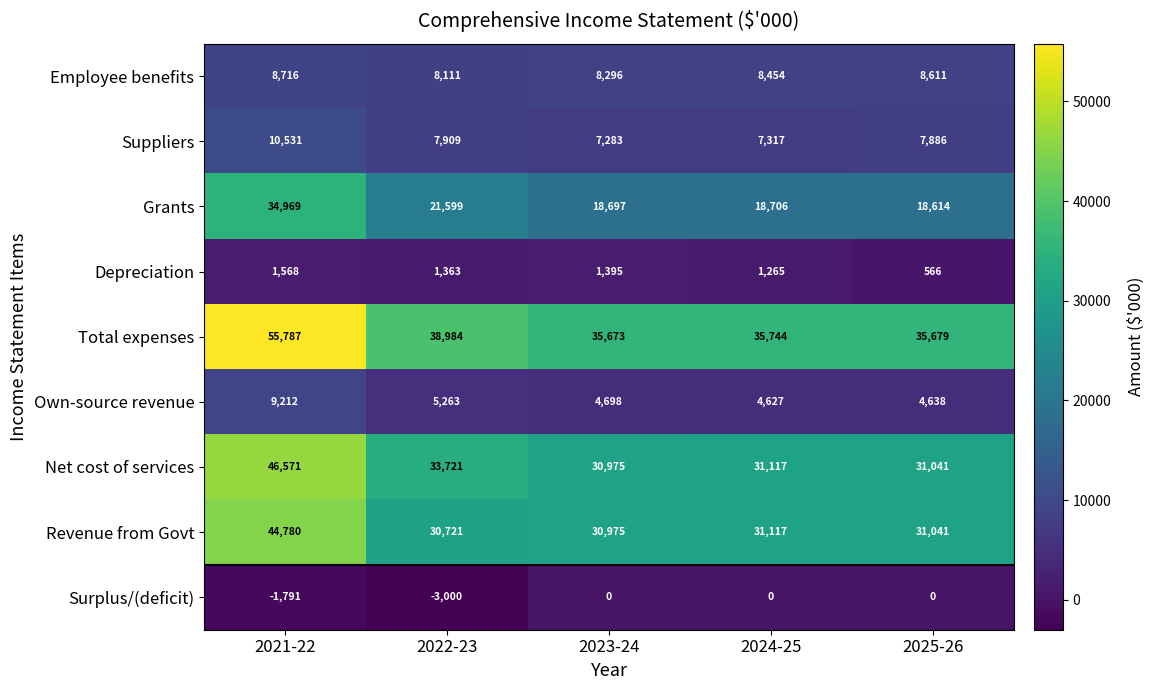

What is the difference between the Surplus/(deficit) values at 2022-23 and 2023-24?

3000